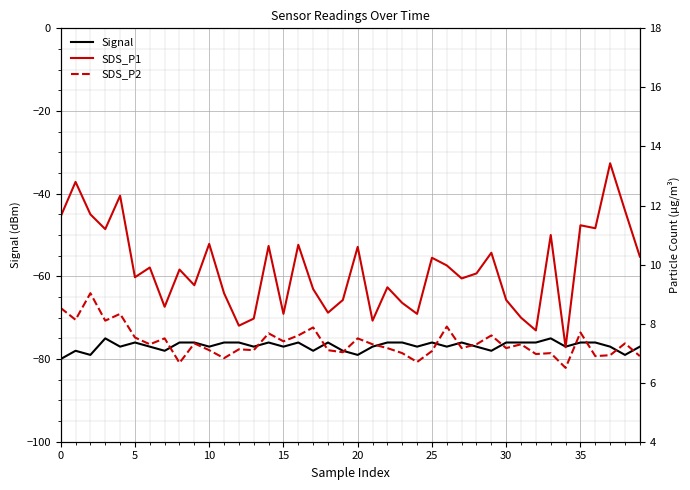

What is the value of the SDS_P1 point at the 24th from the left?

8.7